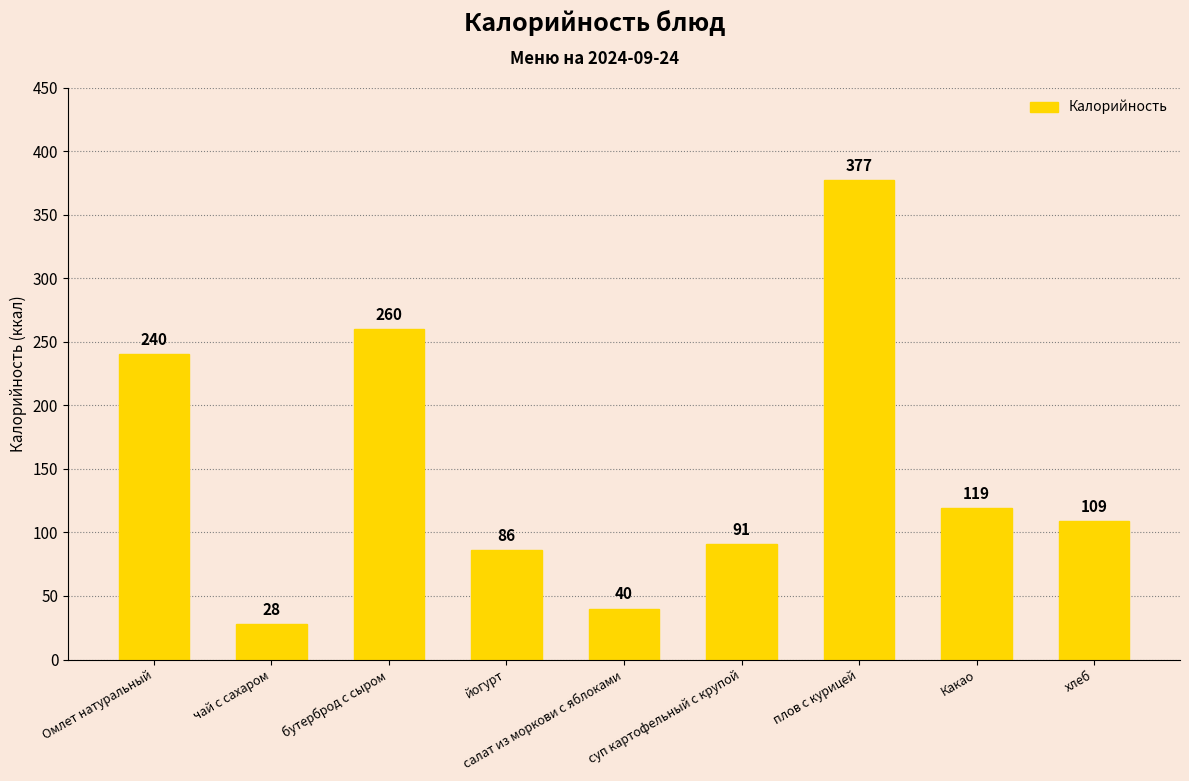

What is the approximate value at суп картофельный с крупой, to the nearest 50?

100